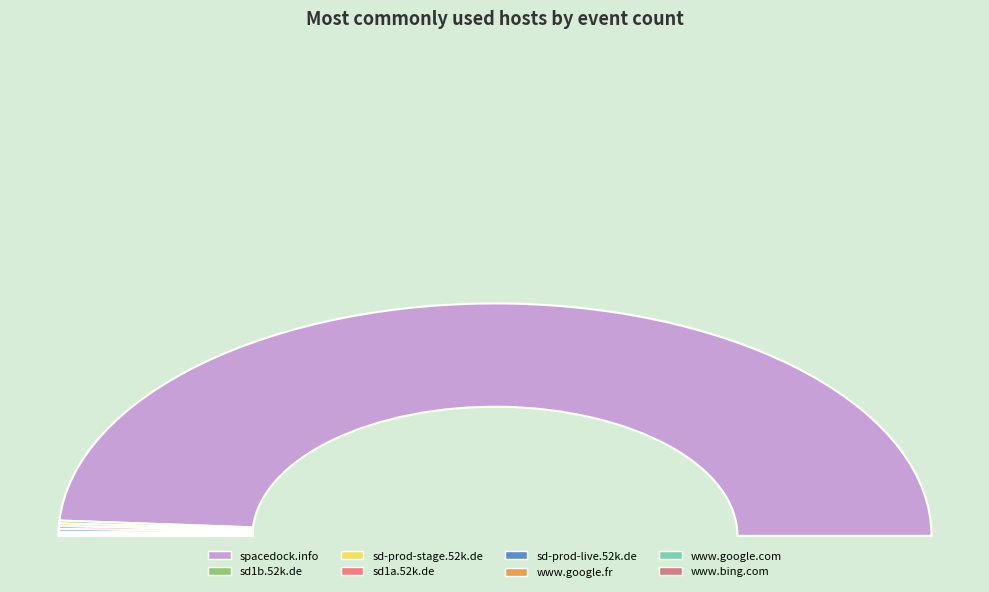

Rank the categories by value from highest to lowest.

spacedock.info, sd1b.52k.de, sd-prod-stage.52k.de, sd1a.52k.de, sd-prod-live.52k.de, www.google.fr, www.google.com, www.bing.com